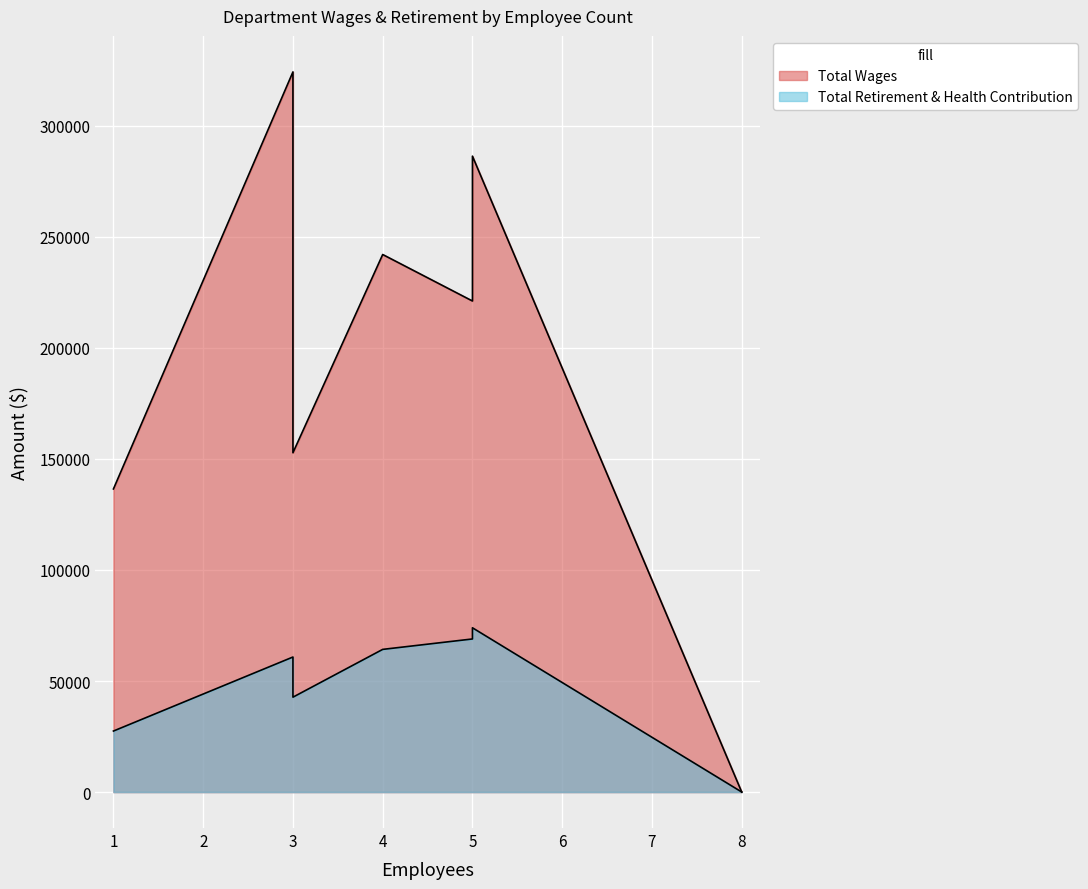

How many data points in Total Retirement & Health Contribution are above 60801?

3